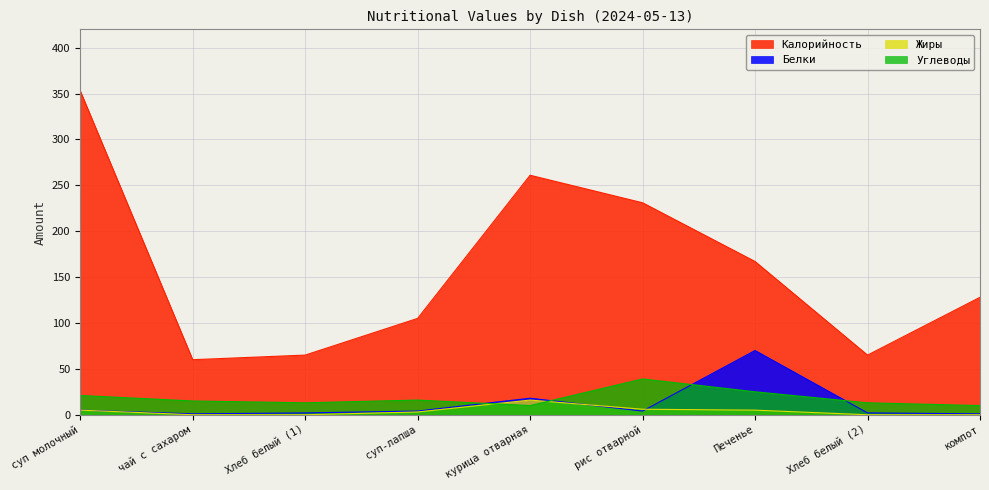

What position from the left is курица отварная?

5